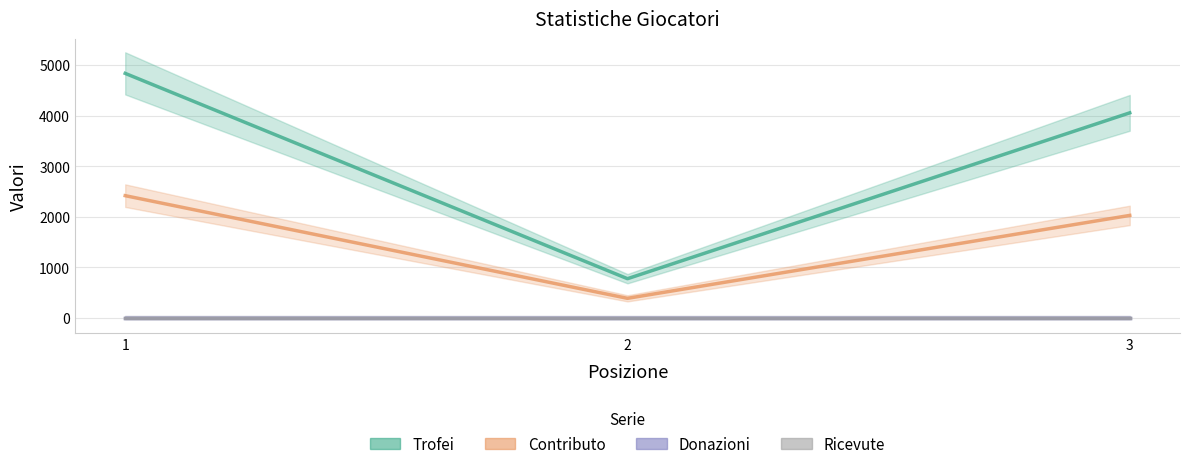

Which series has the largest range (max minus min)?

Trofei